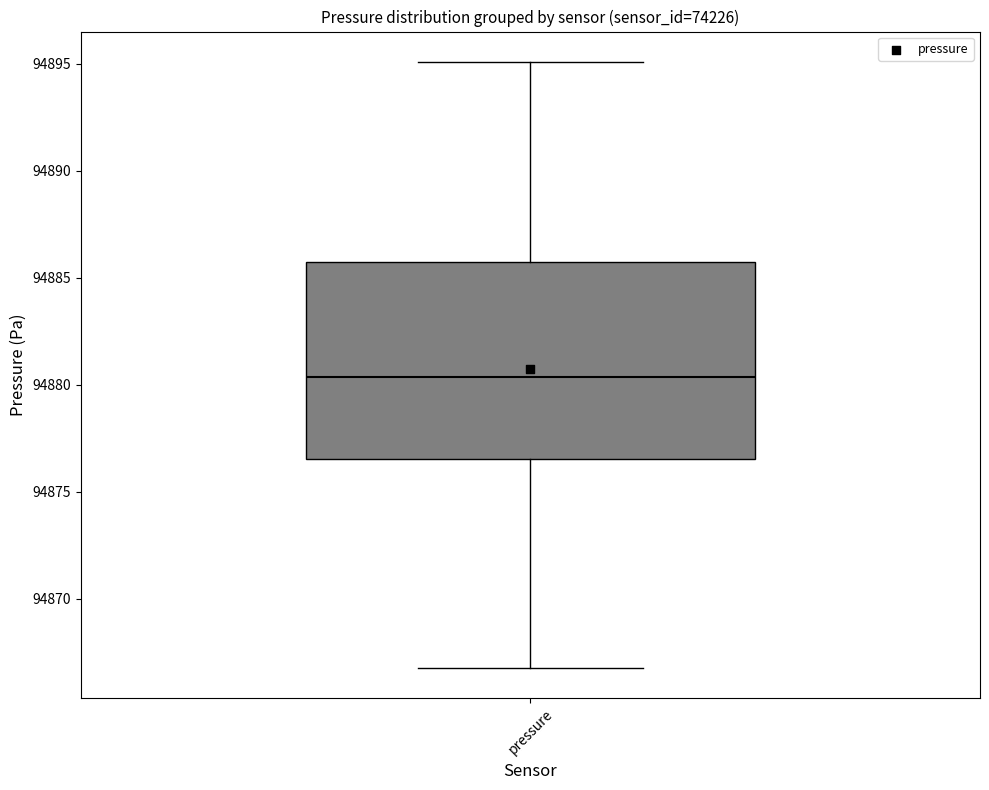

Where is the upper edge of the box for pressure on the y-axis? The values are not printed on the chart, so give them approximately, as read against the axis.

94886.0